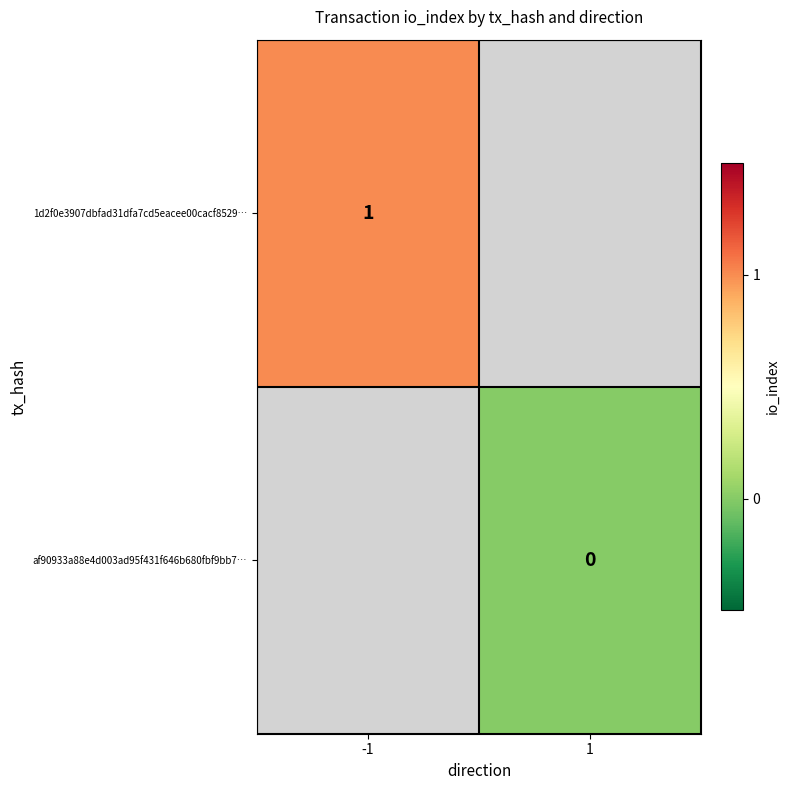

Between 1 and -1, which is larger?

-1